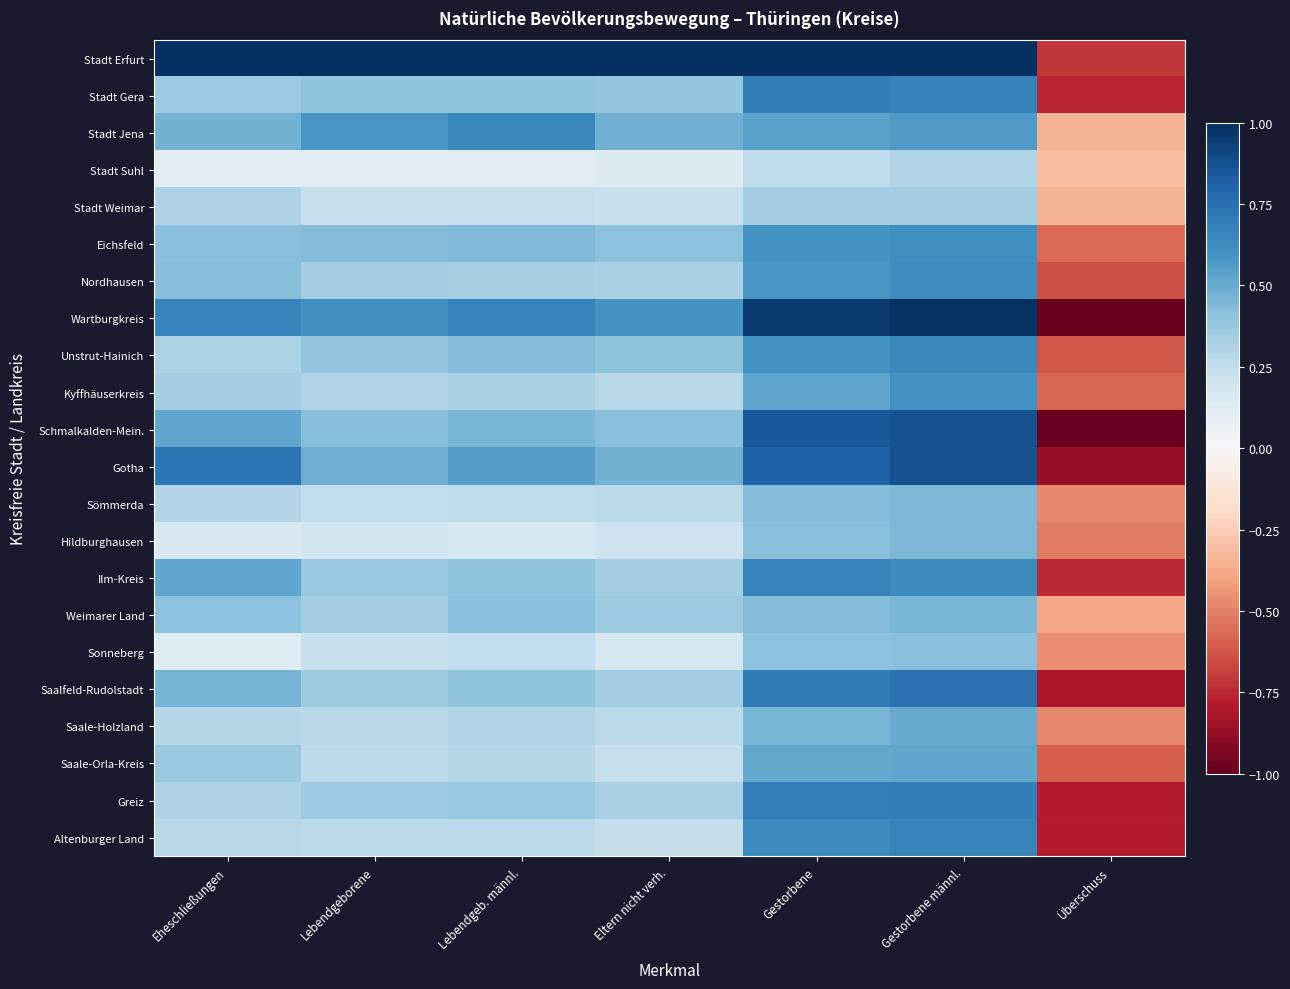

At which category is the sum across all series the highest?

Gestorbene männl.